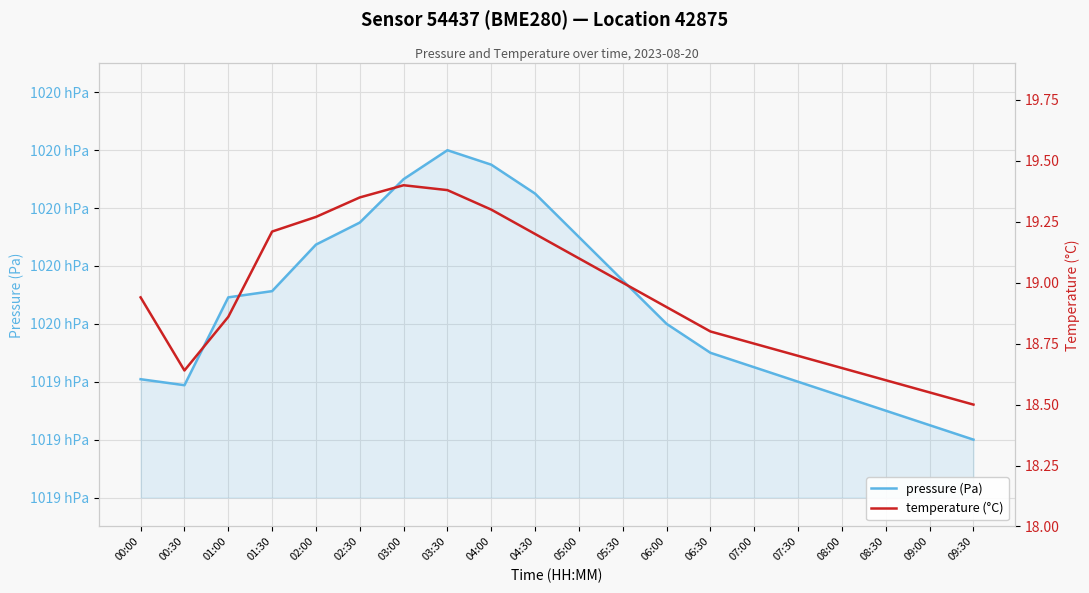

At which label does pressure (Pa) first exceed 101969?

01:00